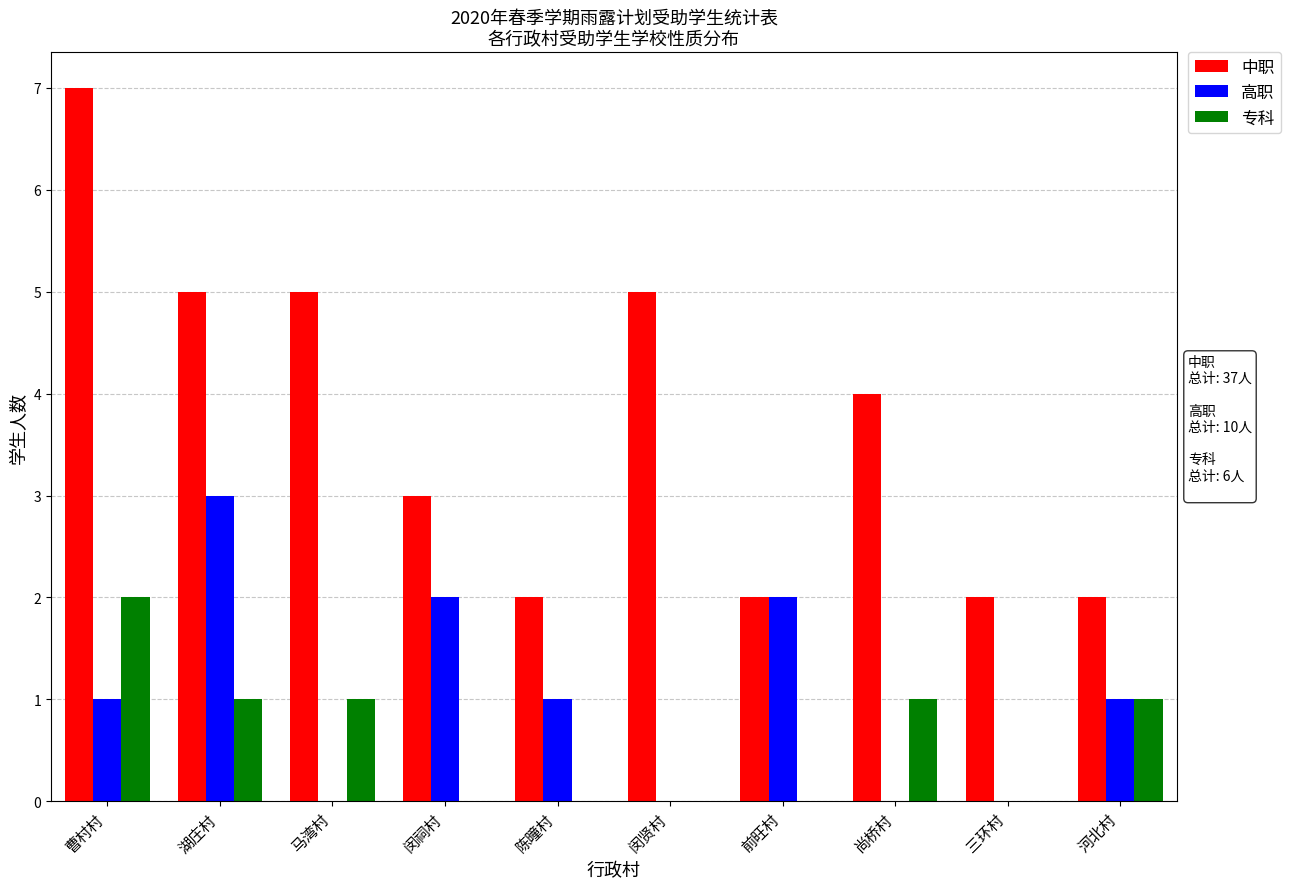

Which series has the largest total across all categories?

中职